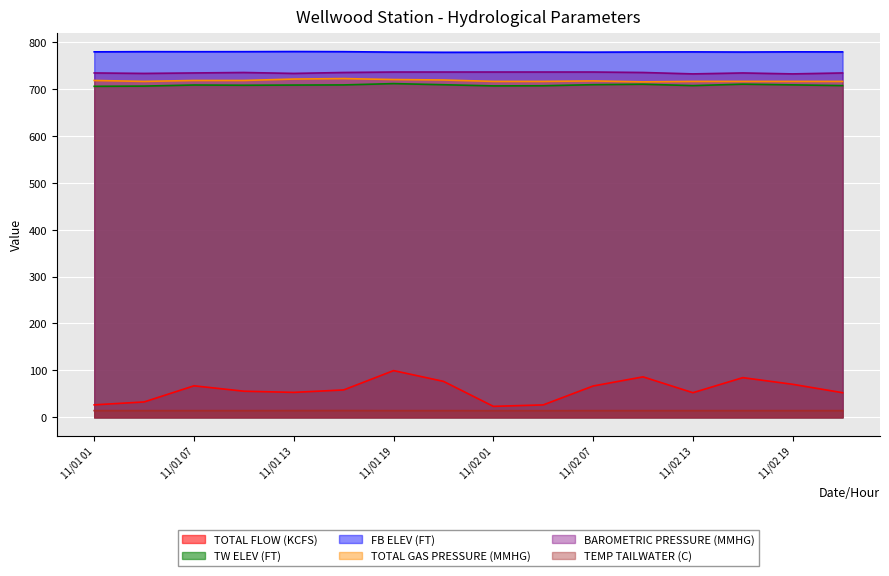

At which label does TW ELEV (FT) reach its minimum?

11/01 01